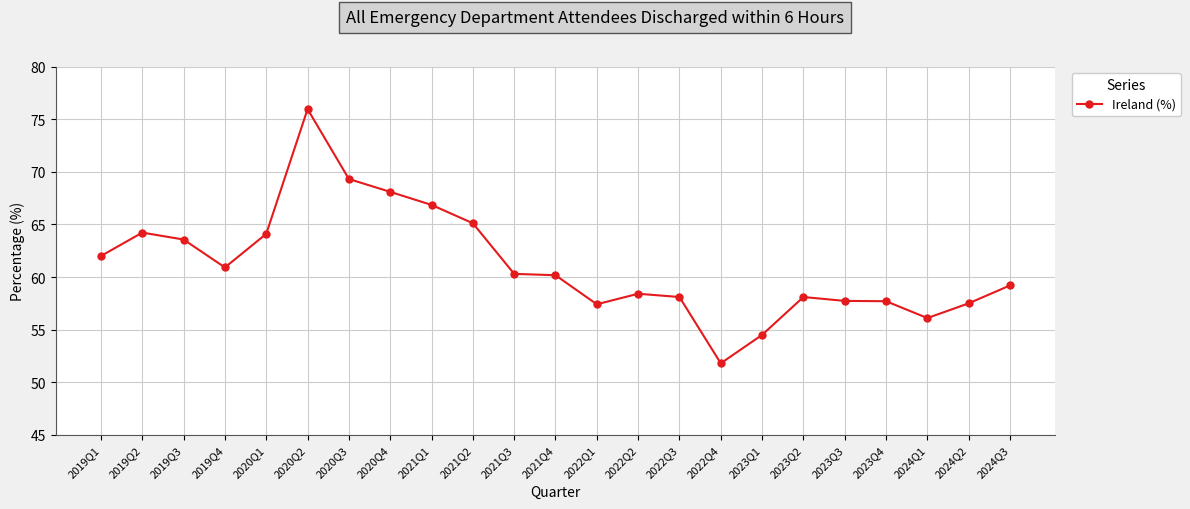

What is the value of the 12th point from the left?

60.2